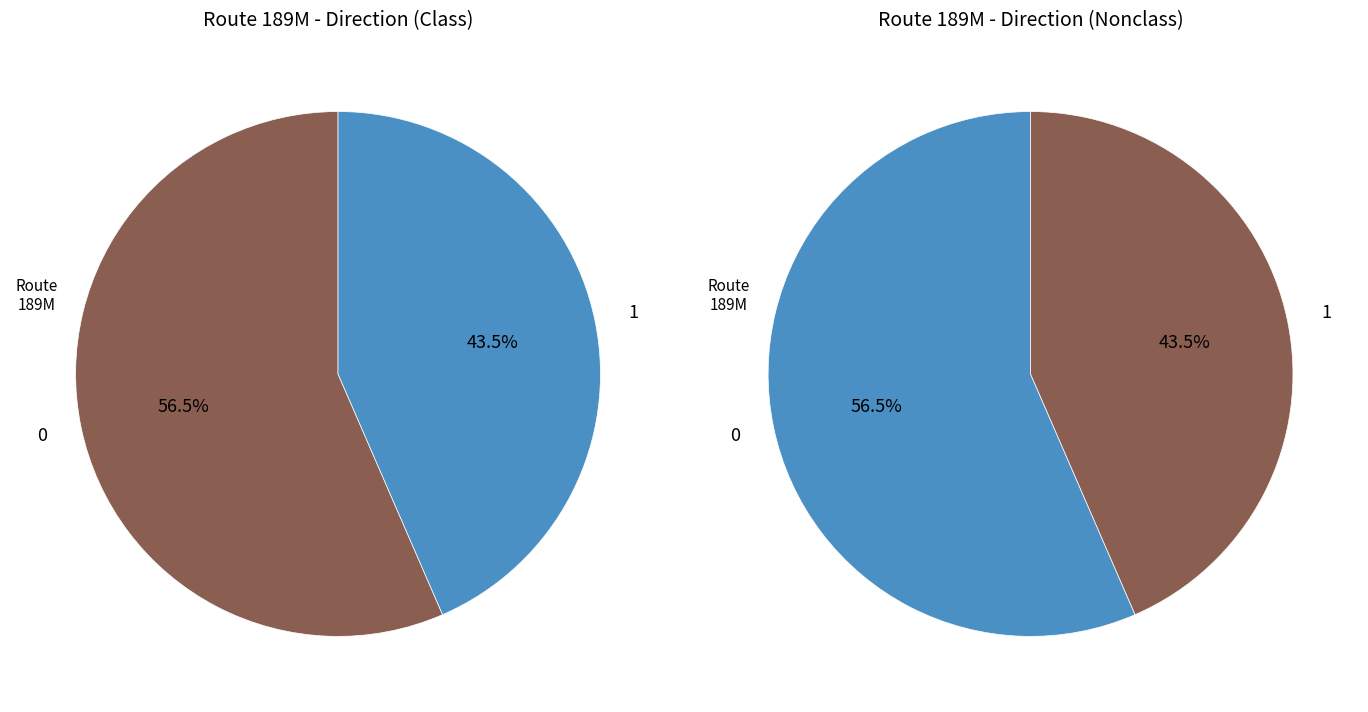

To the nearest percent, what is the difference between the direction_0 and direction_1 slice percentages?

13%